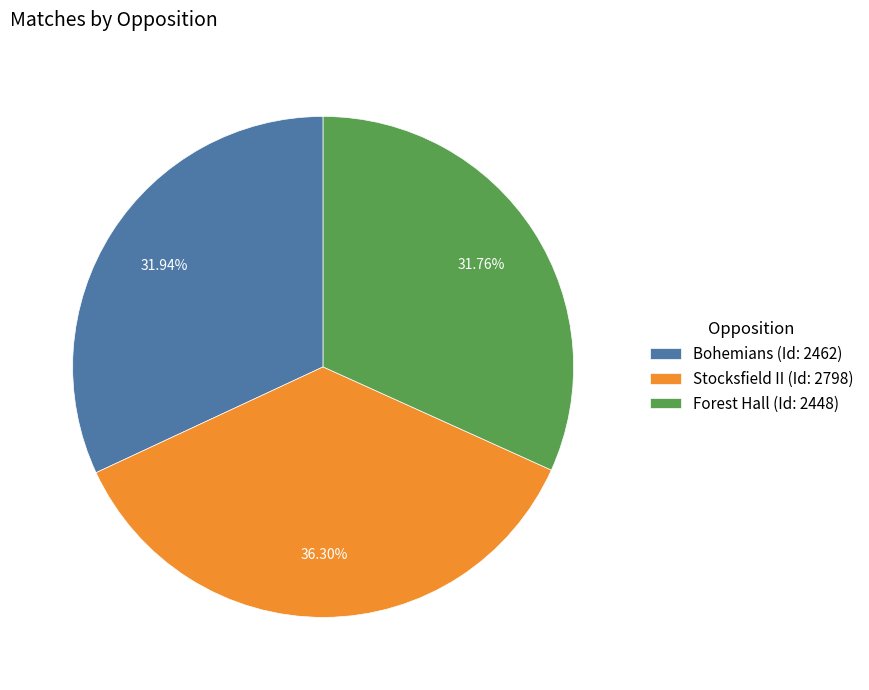

What percentage is NOT represented by Forest Hall?

68.2%